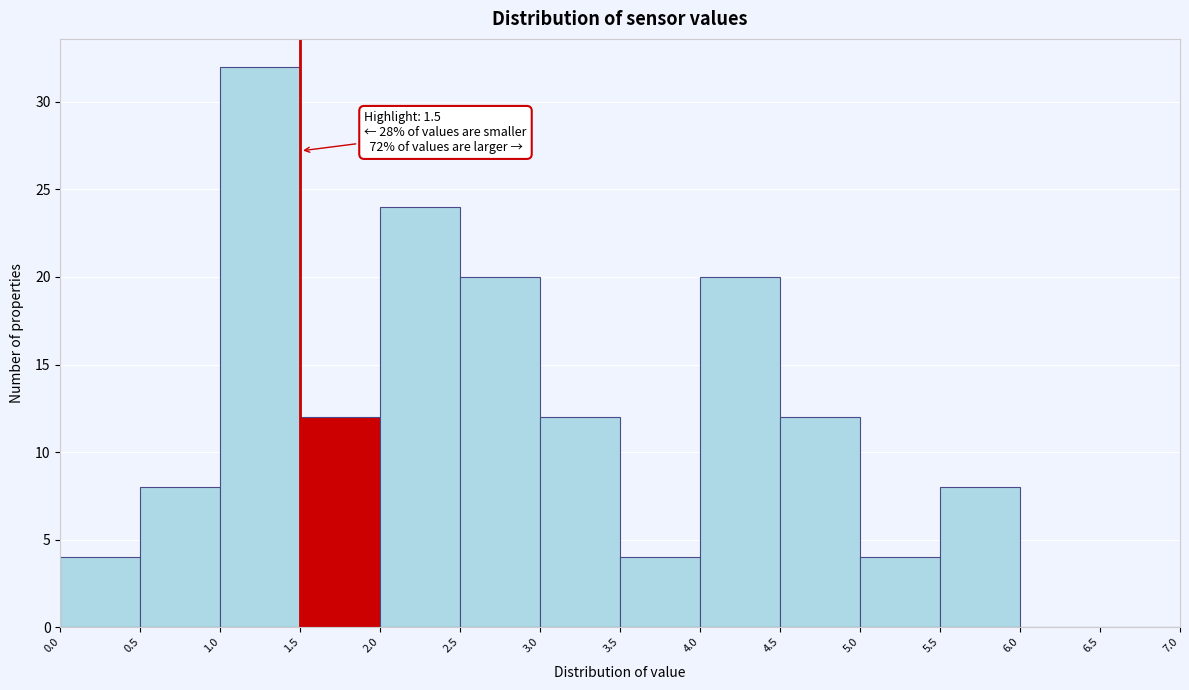

Over which range of the x-axis is the bar tallest?

1.0 to 1.5